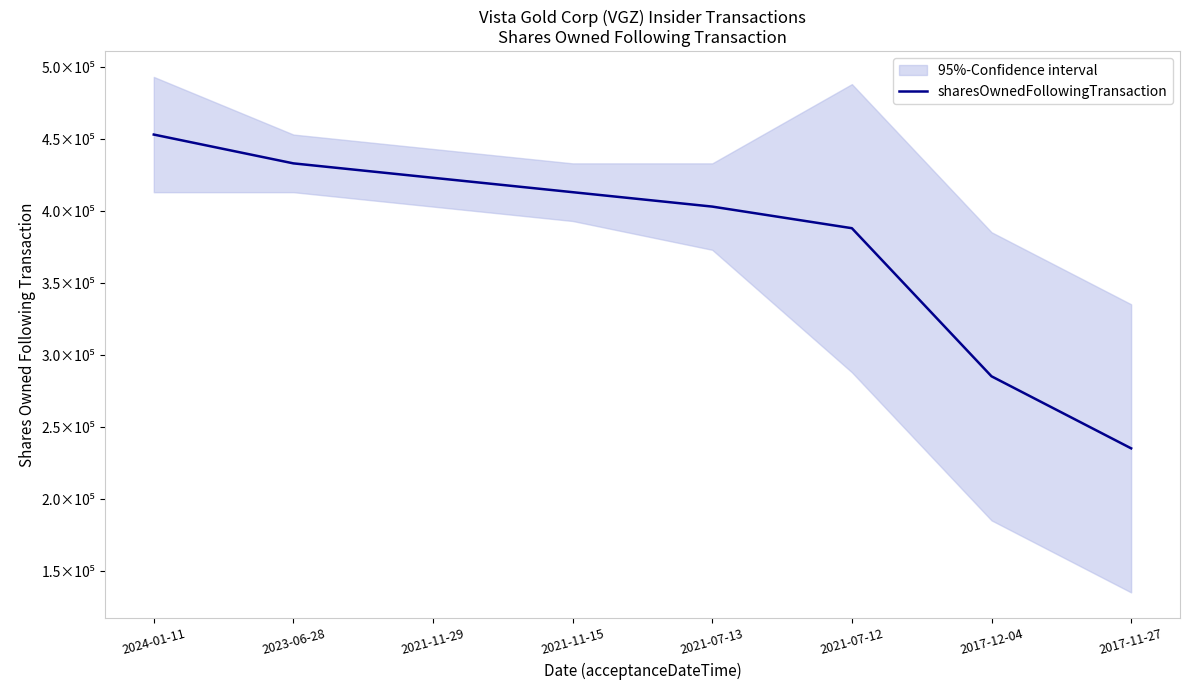

Rank the categories by value from highest to lowest.

2024-01-11, 2023-06-28, 2021-11-29, 2021-11-15, 2021-07-13, 2021-07-12, 2017-12-04, 2017-11-27